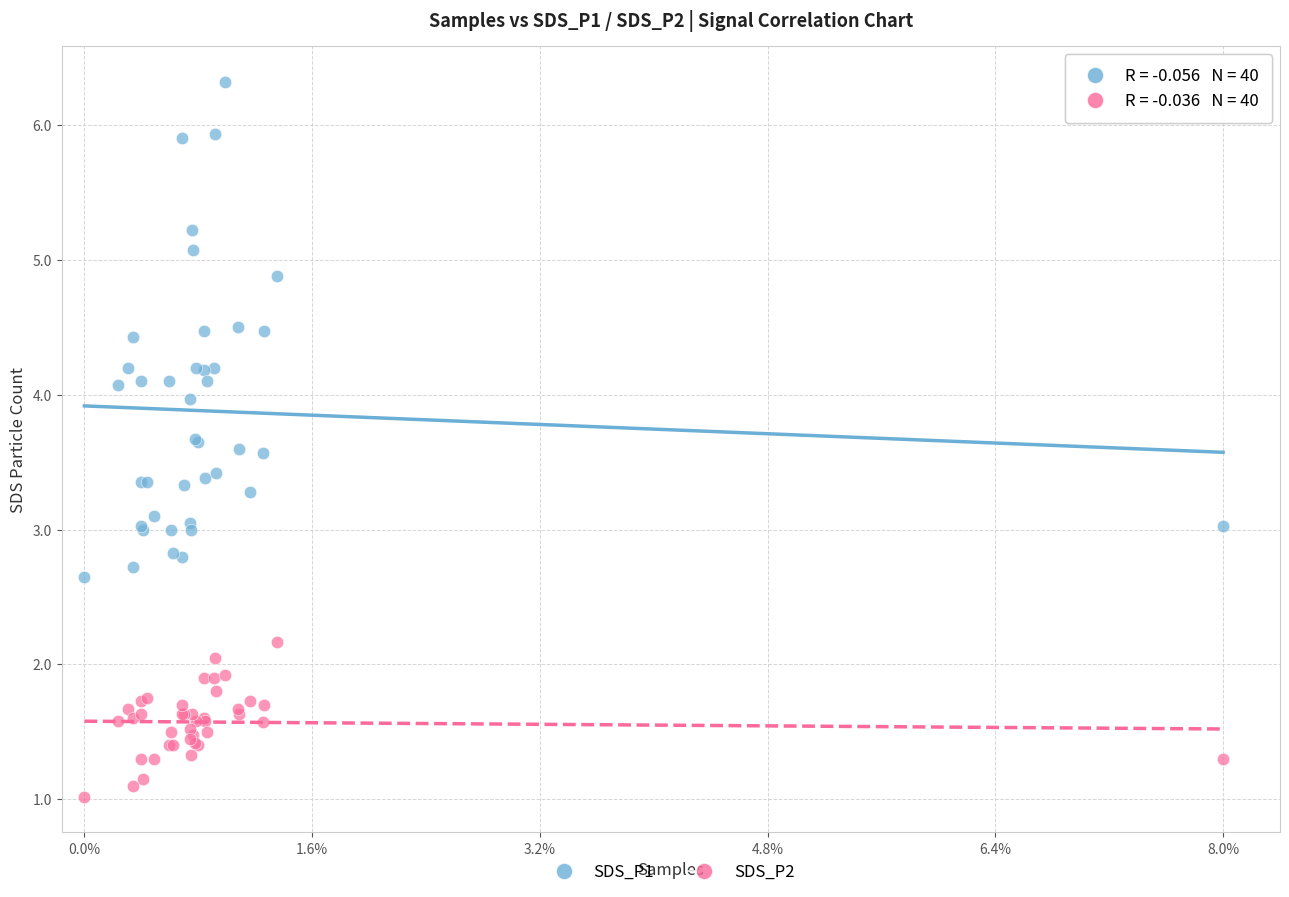

Which series has the widest spread of Y values?

SDS_P1